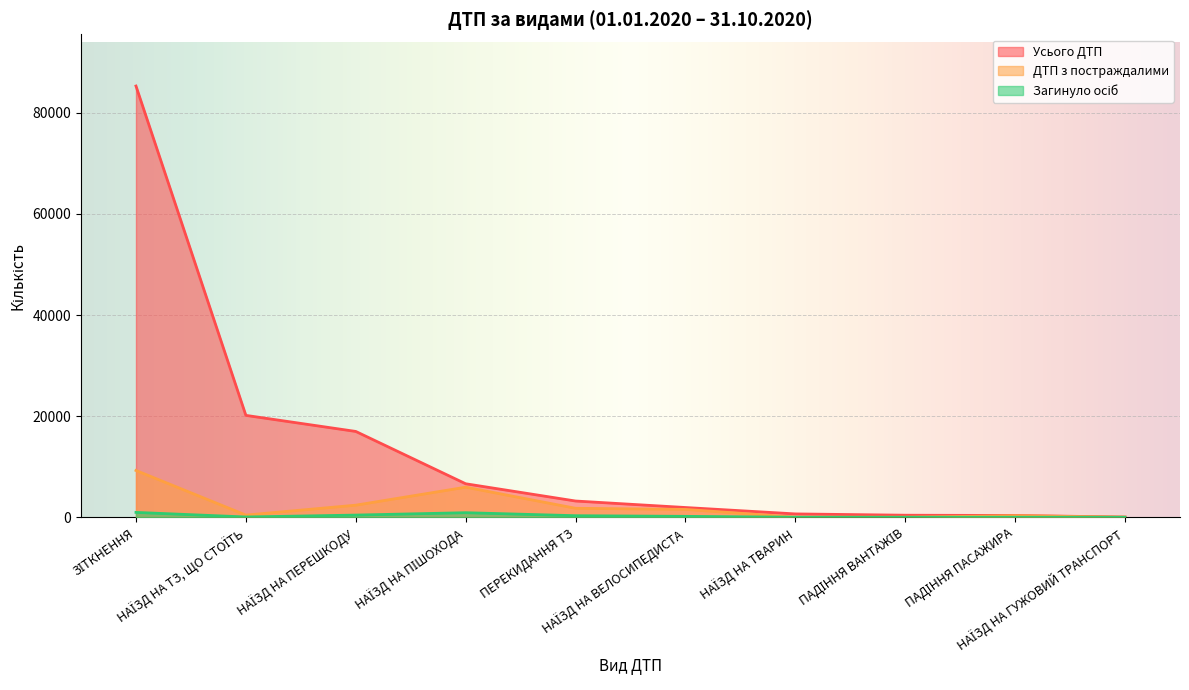

How many data points in ДТП з постраждалими are above 1548?

4